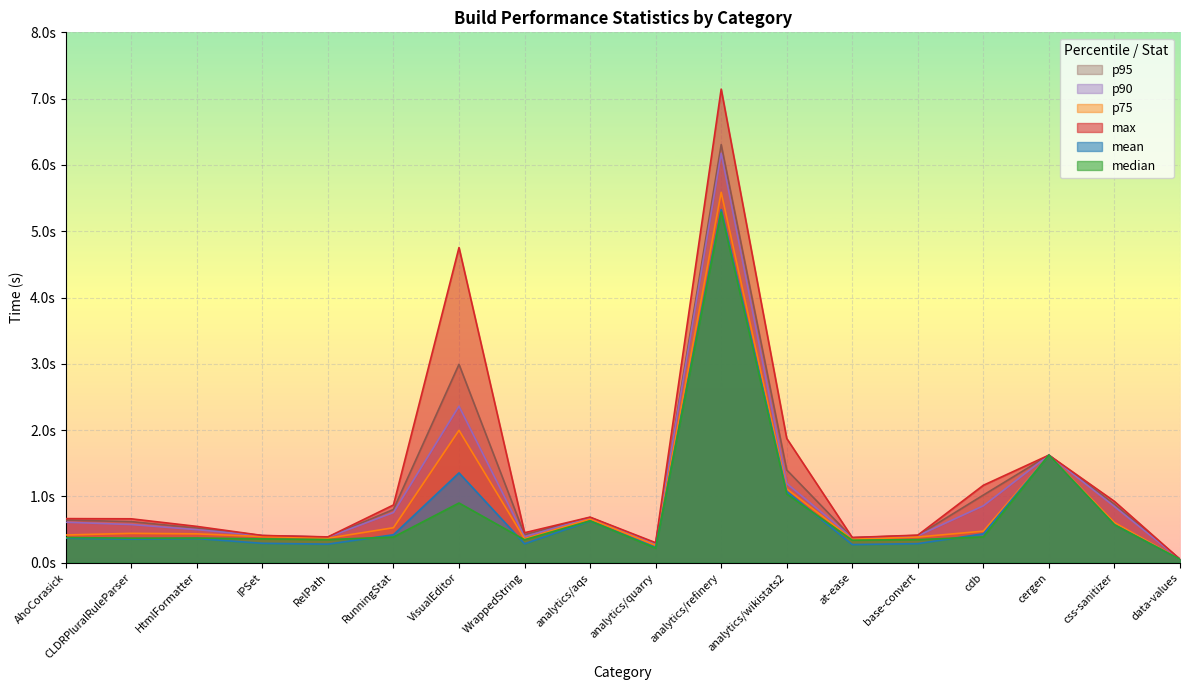

How many lines are shown in the chart?

6